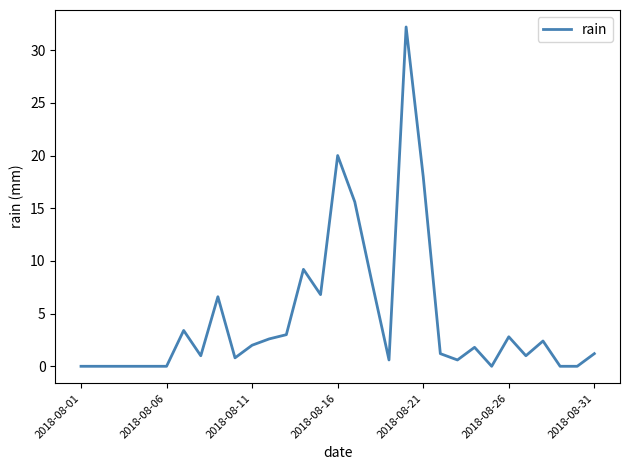

What is the difference between the maximum and minimum values?

32.2